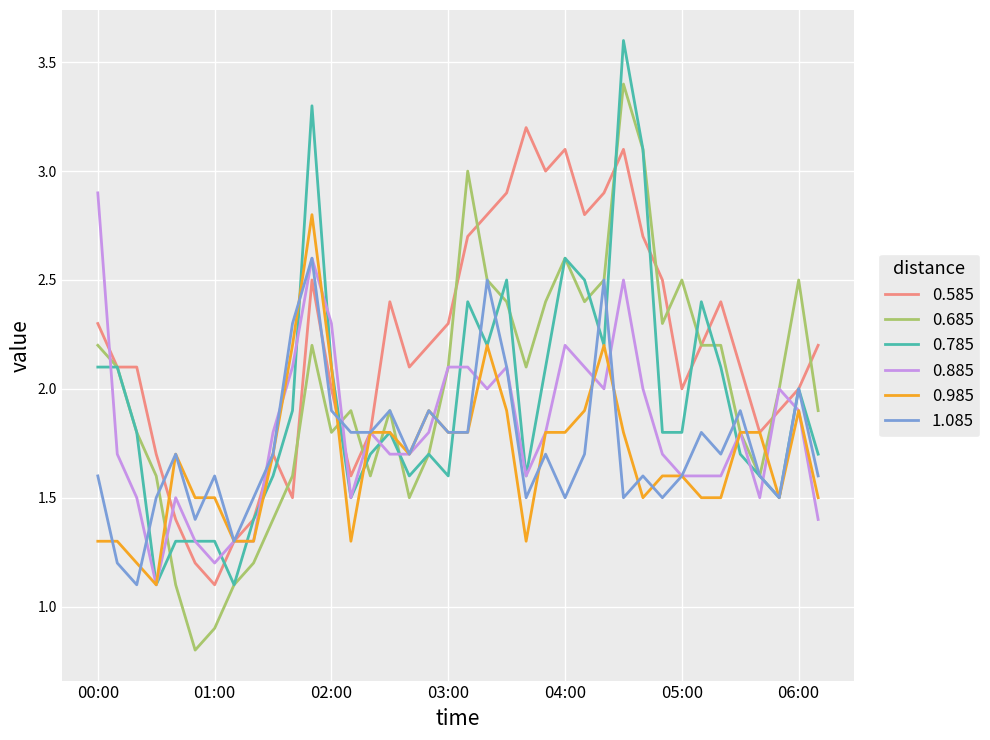

What is the greatest value displayed?

3.6